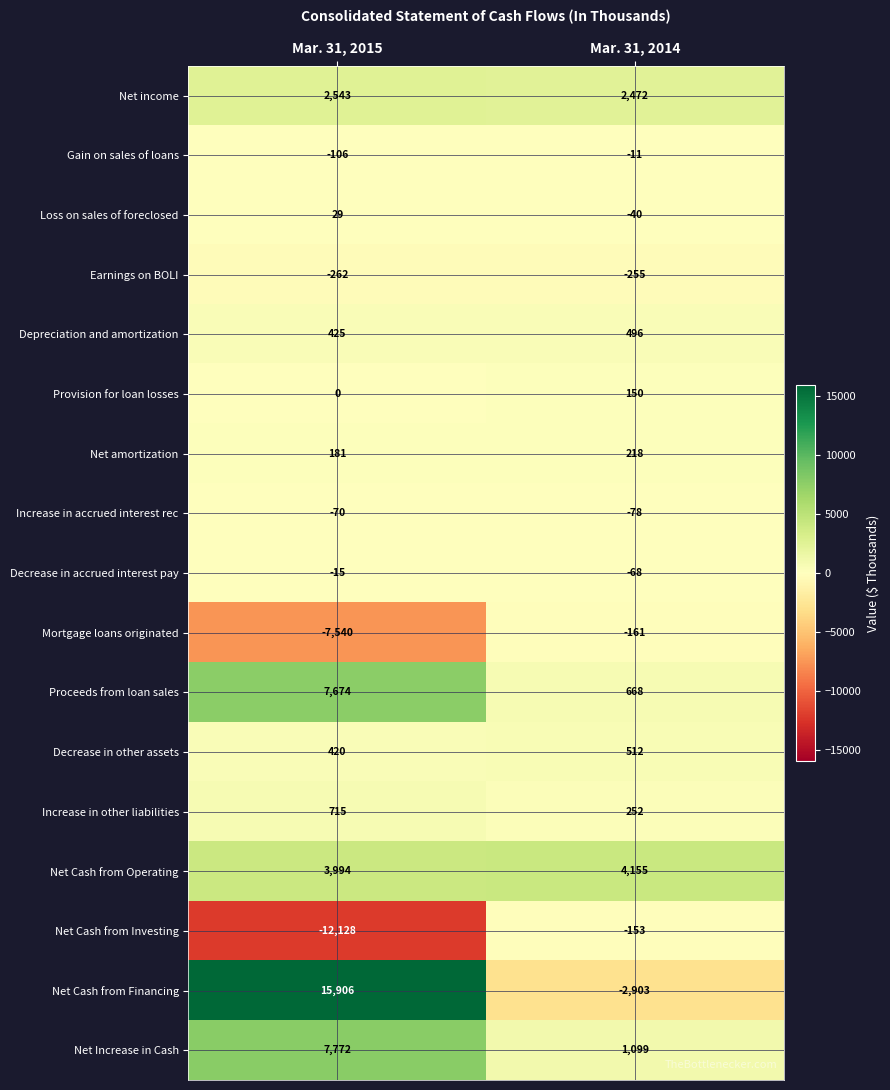

What is the difference between the highest and lowest values at Mar. 31, 2015?

28034